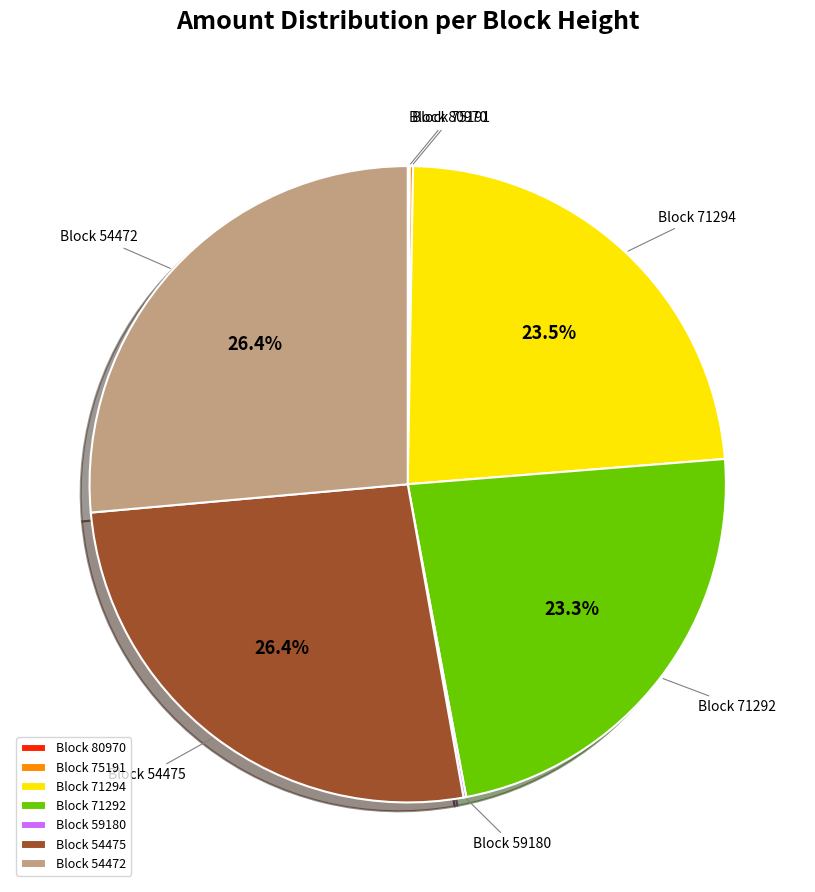

Does Block 71294 account for over 50% of the chart?

No